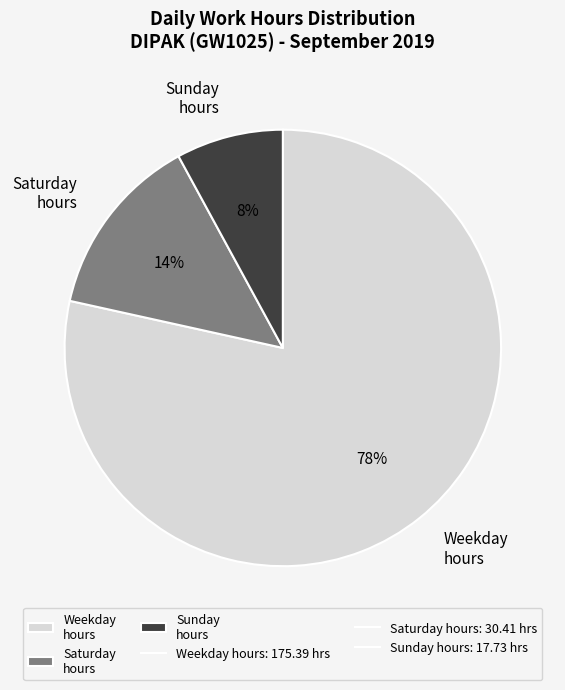

Which has a higher value, Saturday hours or Sunday hours?

Saturday hours